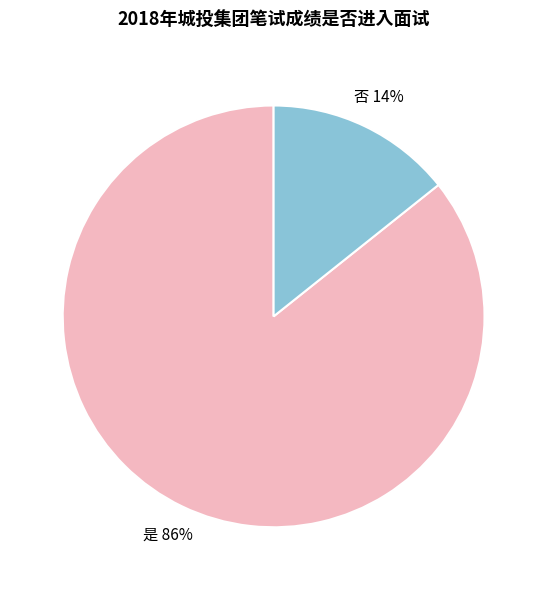

Is there any slice that represents more than half of the pie?

Yes